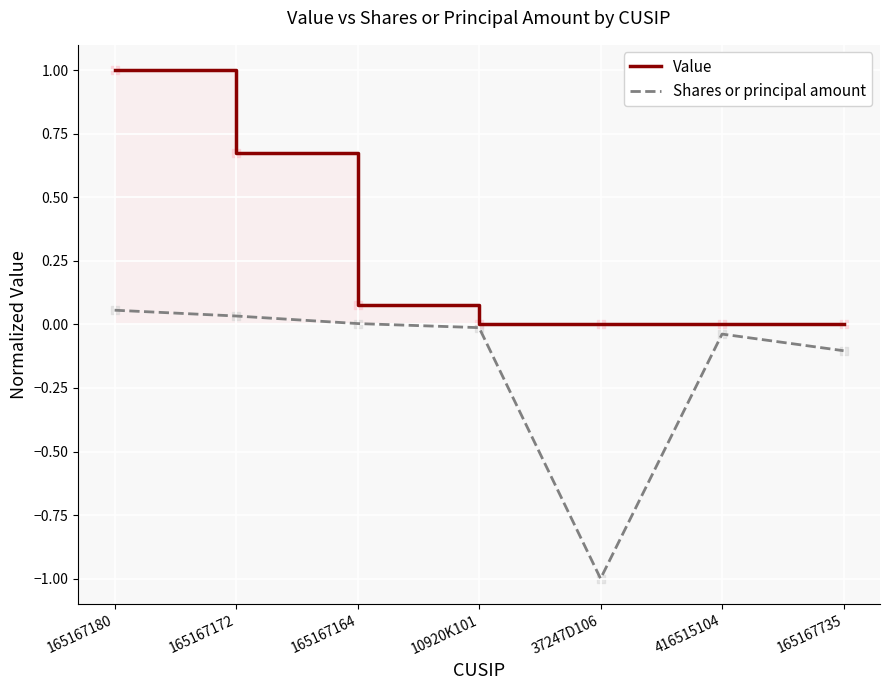

Which series contains the highest Y value?

Value